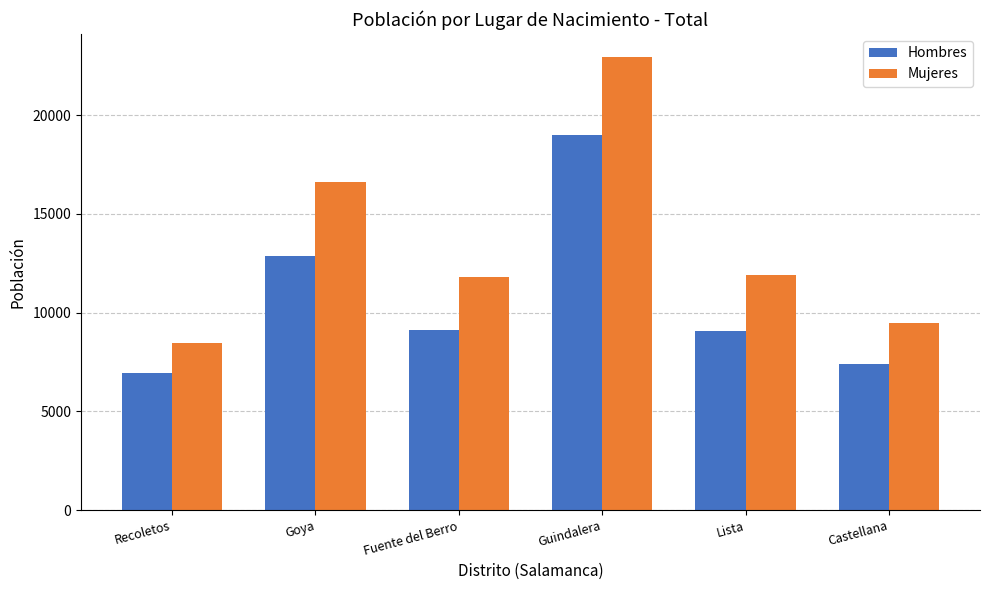

At which label does Hombres reach its peak?

Guindalera